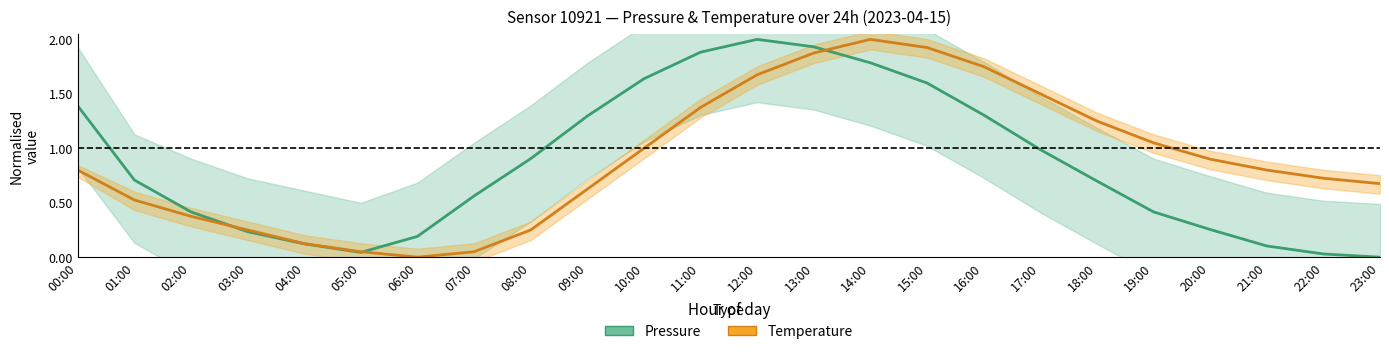

Is this an area chart (filled region under the line)?

No